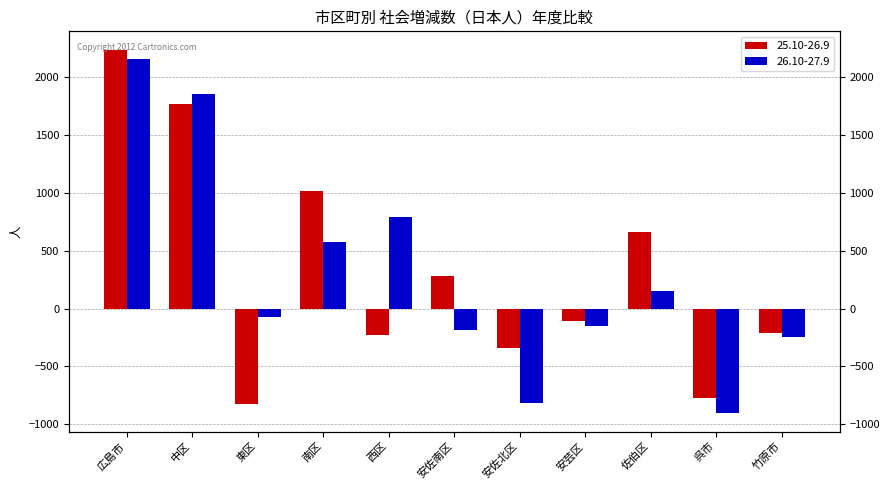

At 東区, list the series in order from largest to smallest.

26.10-27.9, 25.10-26.9